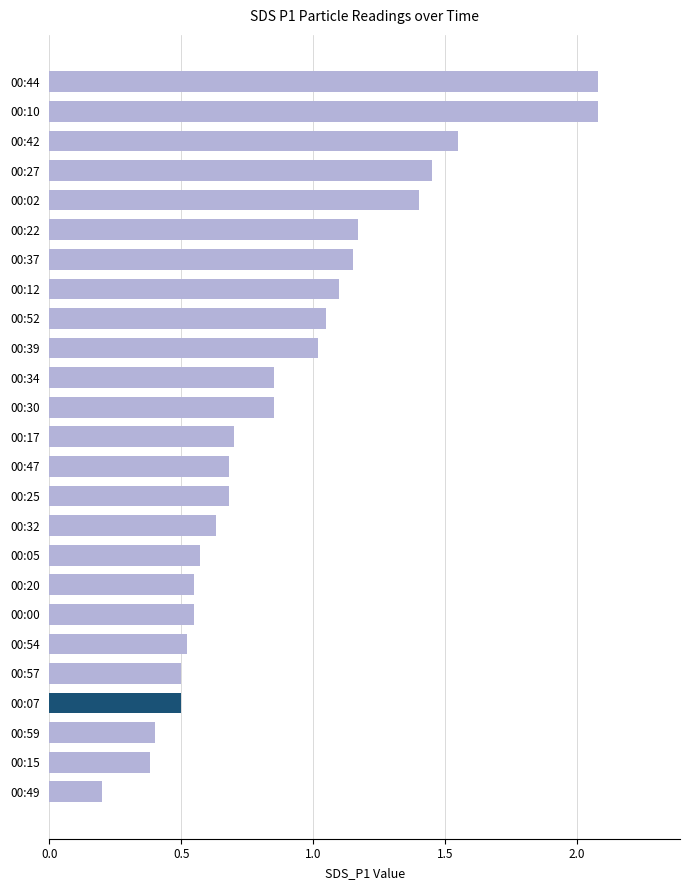

What is the maximum value shown in the chart?

2.1